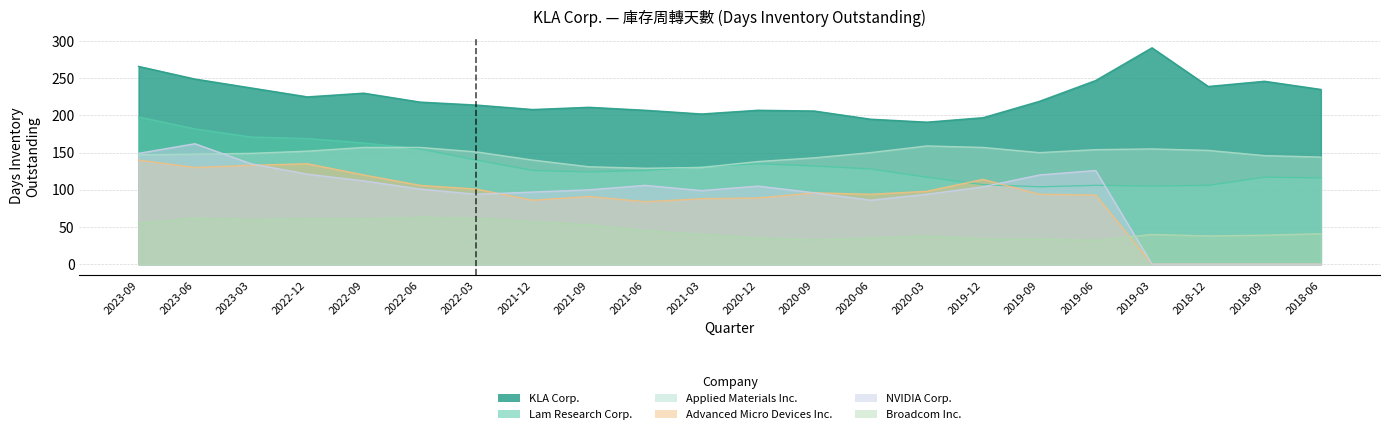

List the labels in order of Applied Materials Inc. value, smallest first.

2021-06, 2021-03, 2021-09, 2020-12, 2021-12, 2020-09, 2018-06, 2018-09, 2023-09, 2023-06, 2023-03, 2020-06, 2019-09, 2022-03, 2022-12, 2018-12, 2019-06, 2019-03, 2022-09, 2022-06, 2019-12, 2020-03